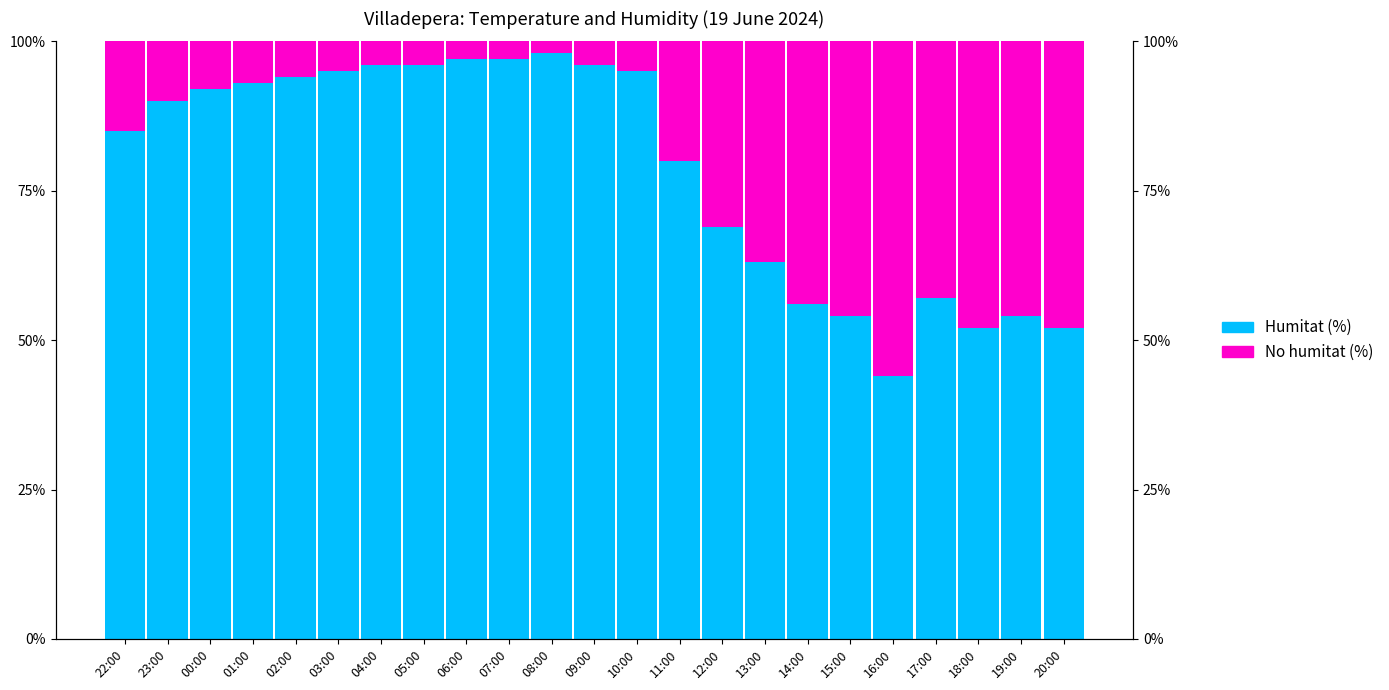

Which series has the widest spread of values?

Humitat (%)